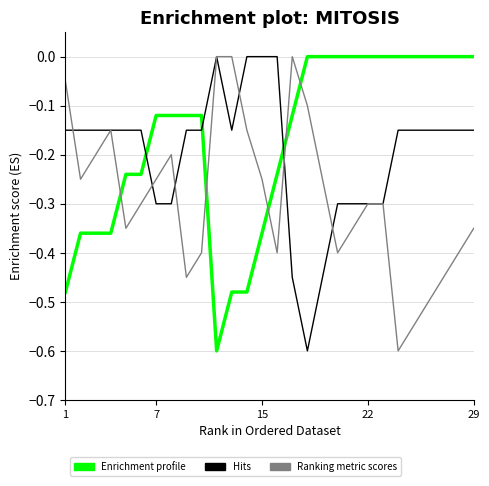

What is the smallest value displayed?

-0.6